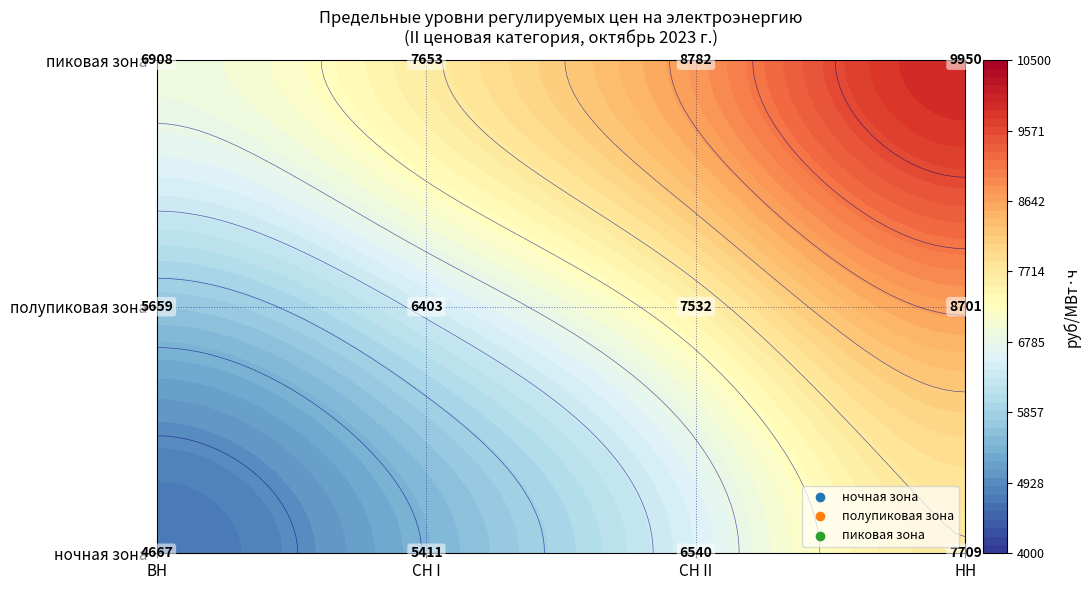

Reading left to right, transcribe all the data shown in this chart.

ночная зона: 4666.9	5411.2	6539.9	7708.6
полупиковая зона: 5659.1	6403.5	7532.2	8700.9
пиковая зона: 6908.5	7652.8	8781.5	9950.2